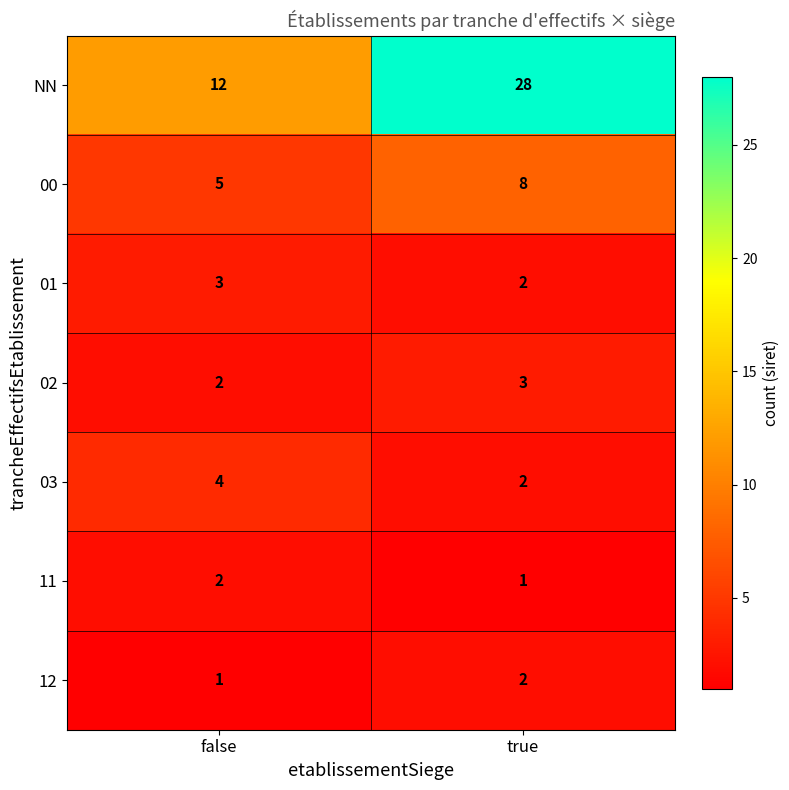

Reading left to right, transcribe all the data shown in this chart.

NN: false=12	true=28
00: false=5	true=8
01: false=3	true=2
02: false=2	true=3
03: false=4	true=2
11: false=2	true=1
12: false=1	true=2